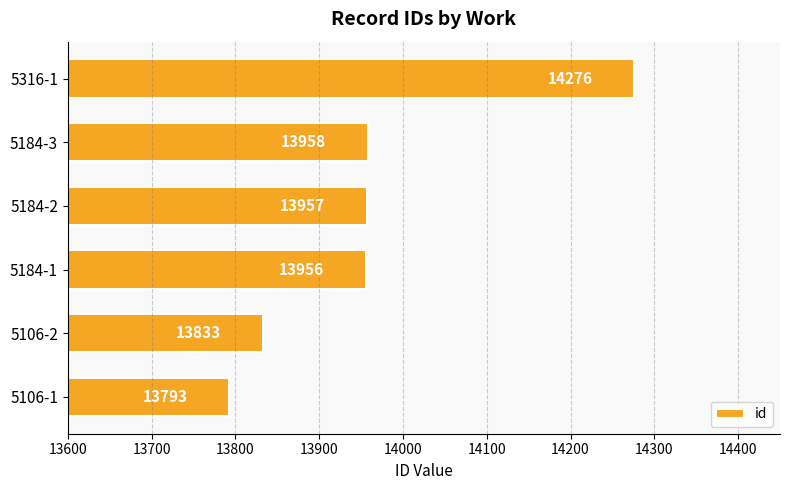

Rank the categories by value from lowest to highest.

5106-1, 5106-2, 5184-1, 5184-2, 5184-3, 5316-1